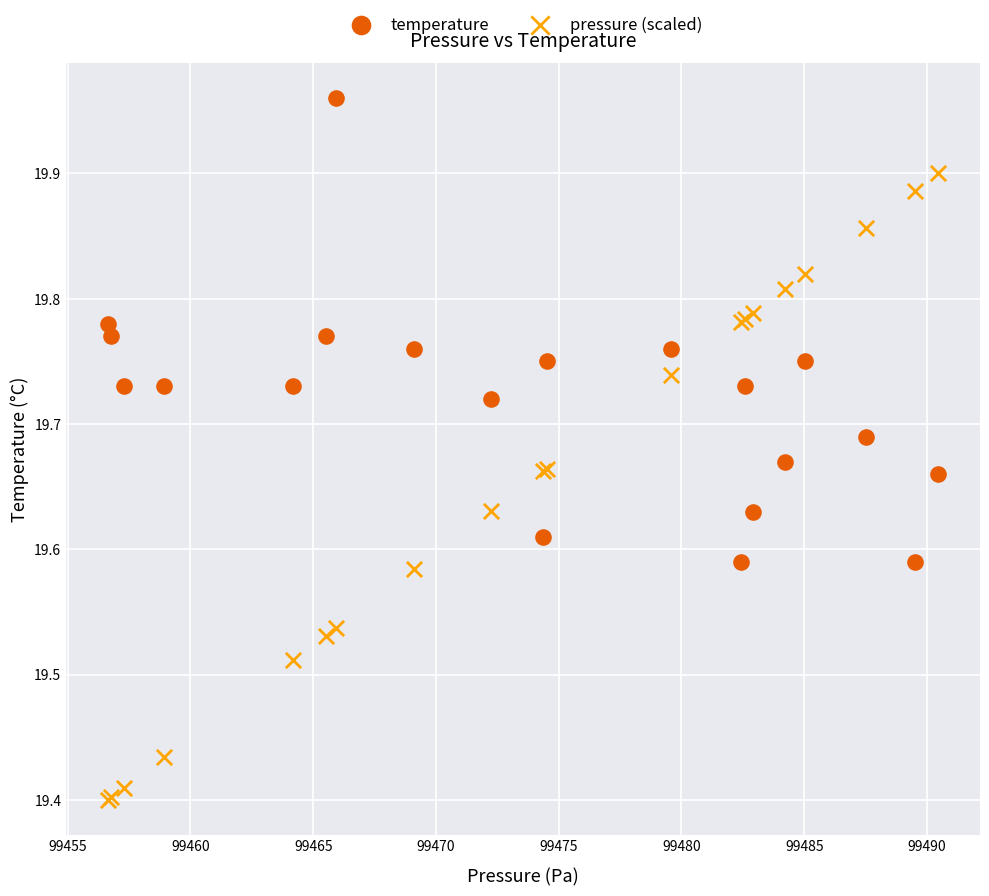

Which series contains the highest Y value?

temperature